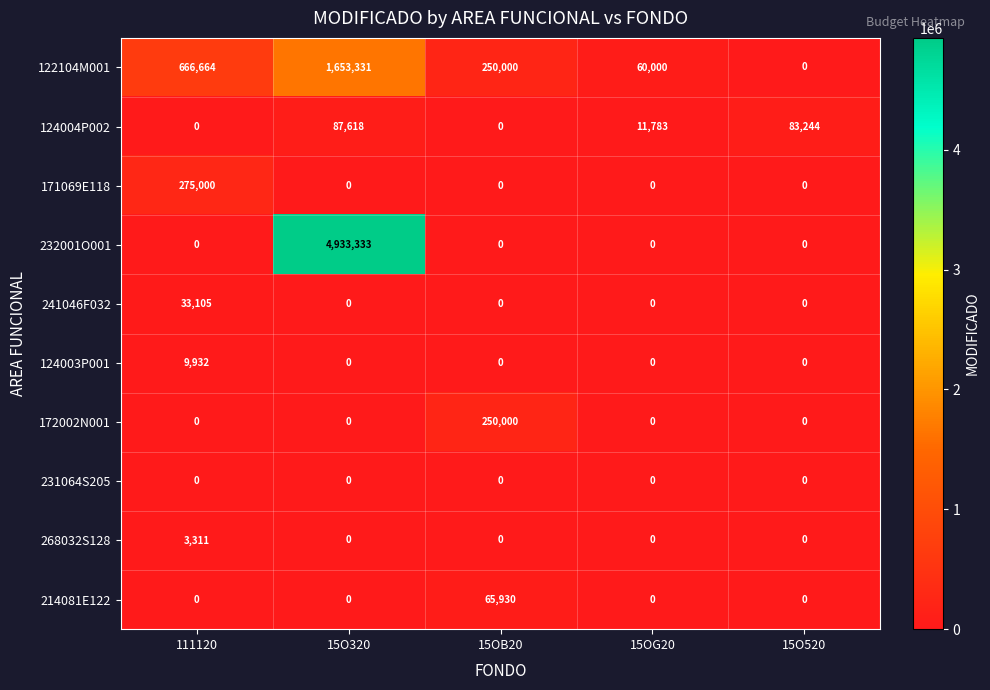

Which series changed the most between 111120 and 15O320?

232001O001